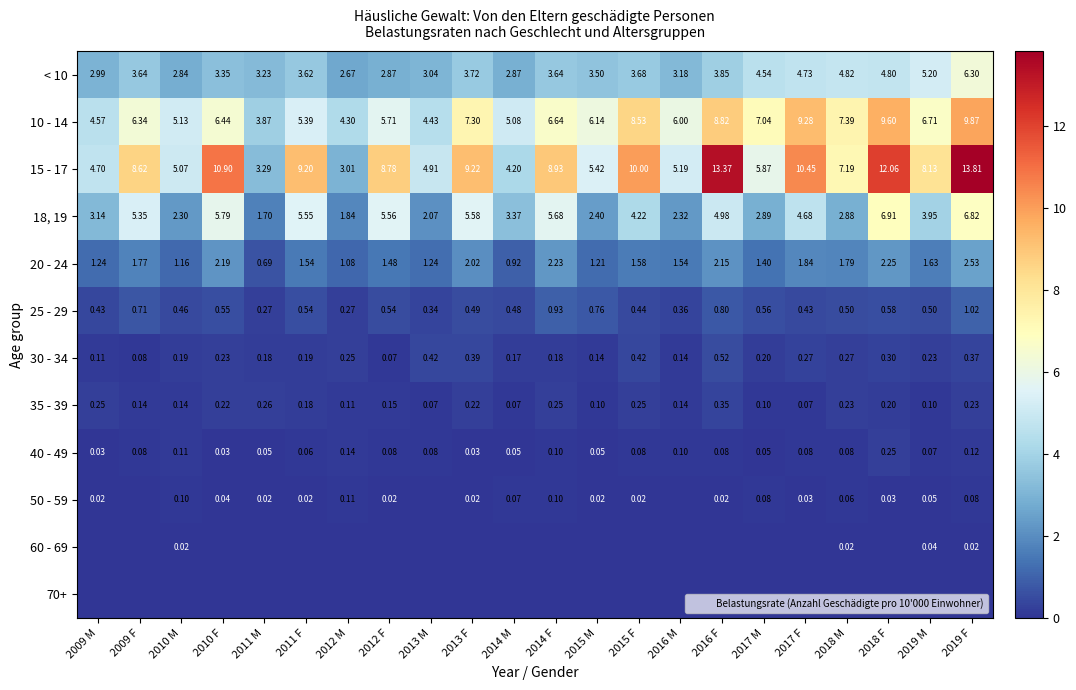

The 15 - 17 series shows 10.0 at 2015 F. True or false?

True